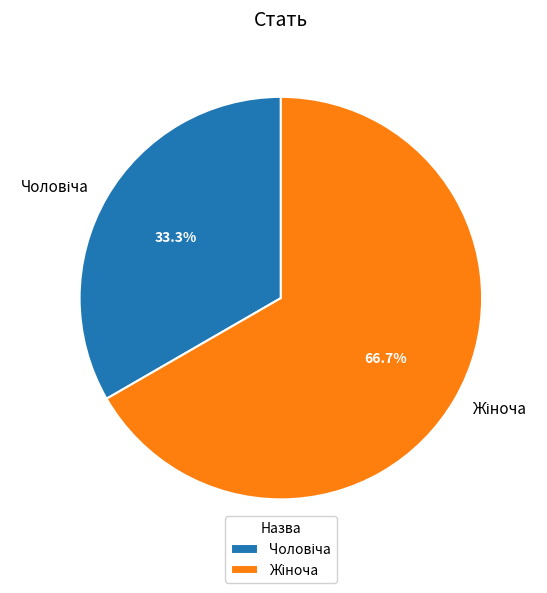

Is there a majority slice in this chart?

Yes